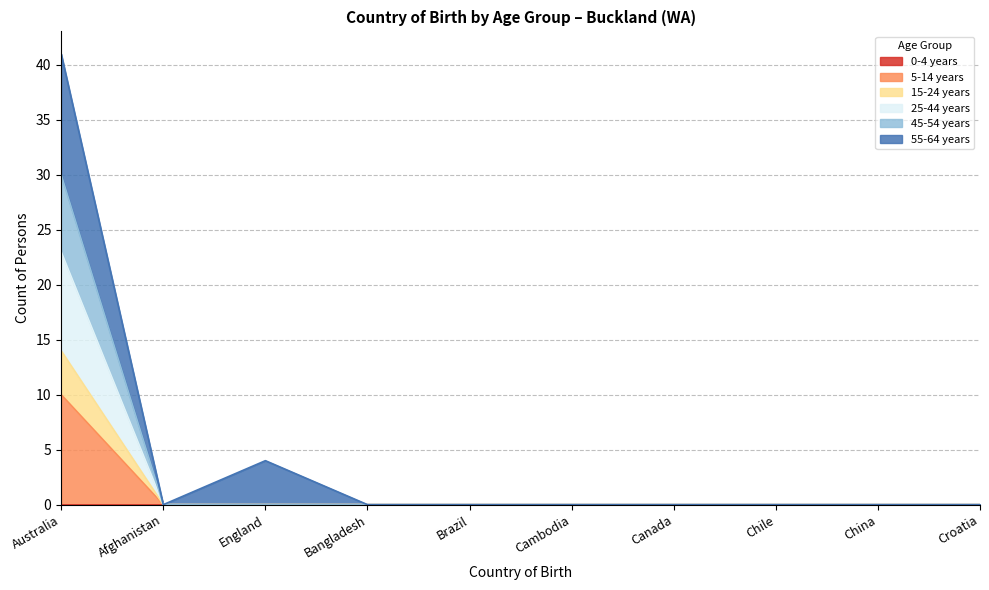

True or false: 15-24 years has a value of 0 at Cambodia.

True